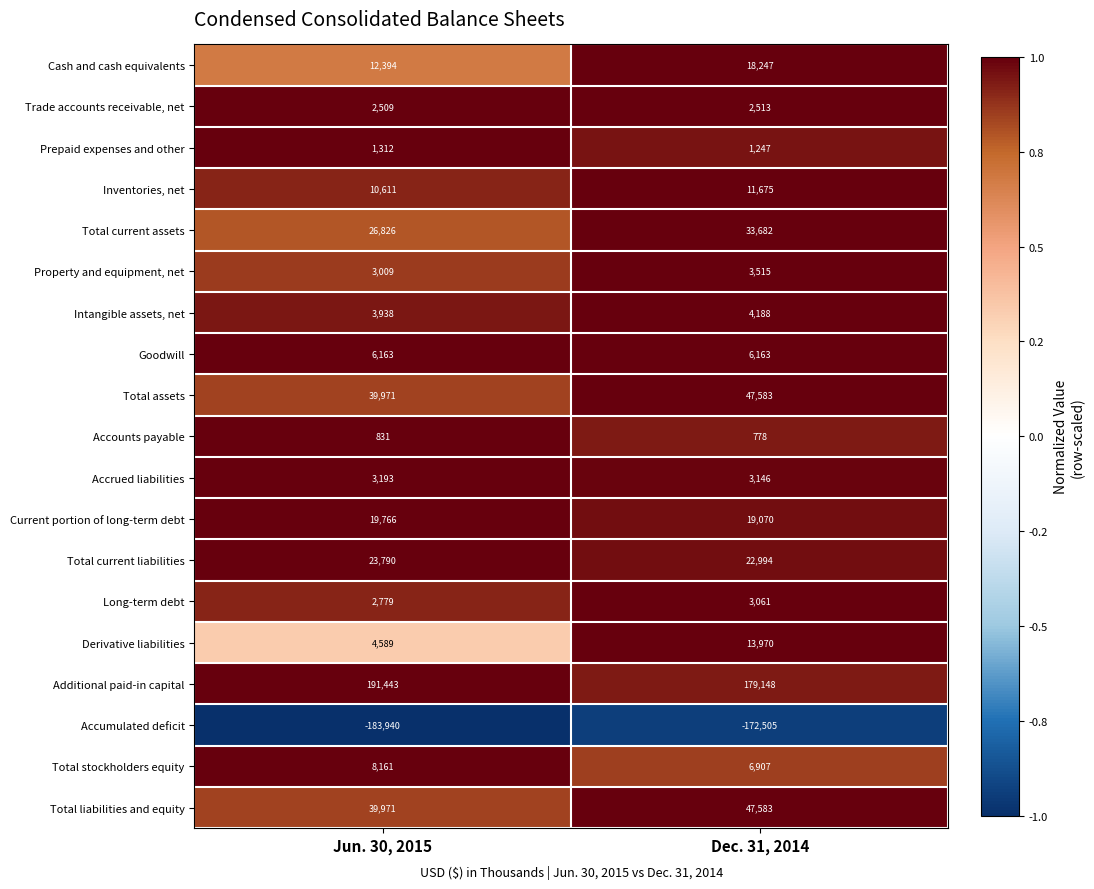

What is the difference between the Accumulated deficit values at Dec. 31, 2014 and Jun. 30, 2015?

11435